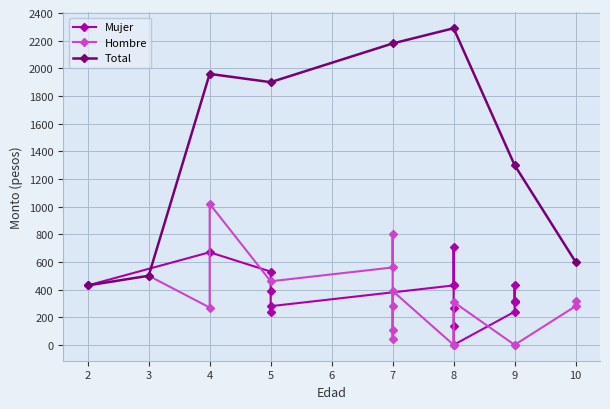

What is the average value of the Mujer series?

390